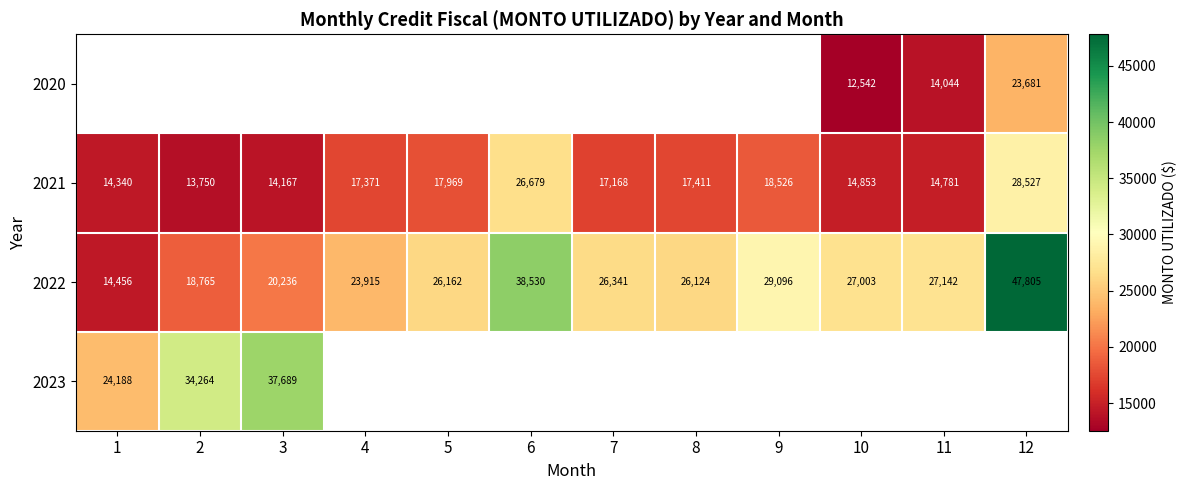

Which series has the largest range (max minus min)?

2022